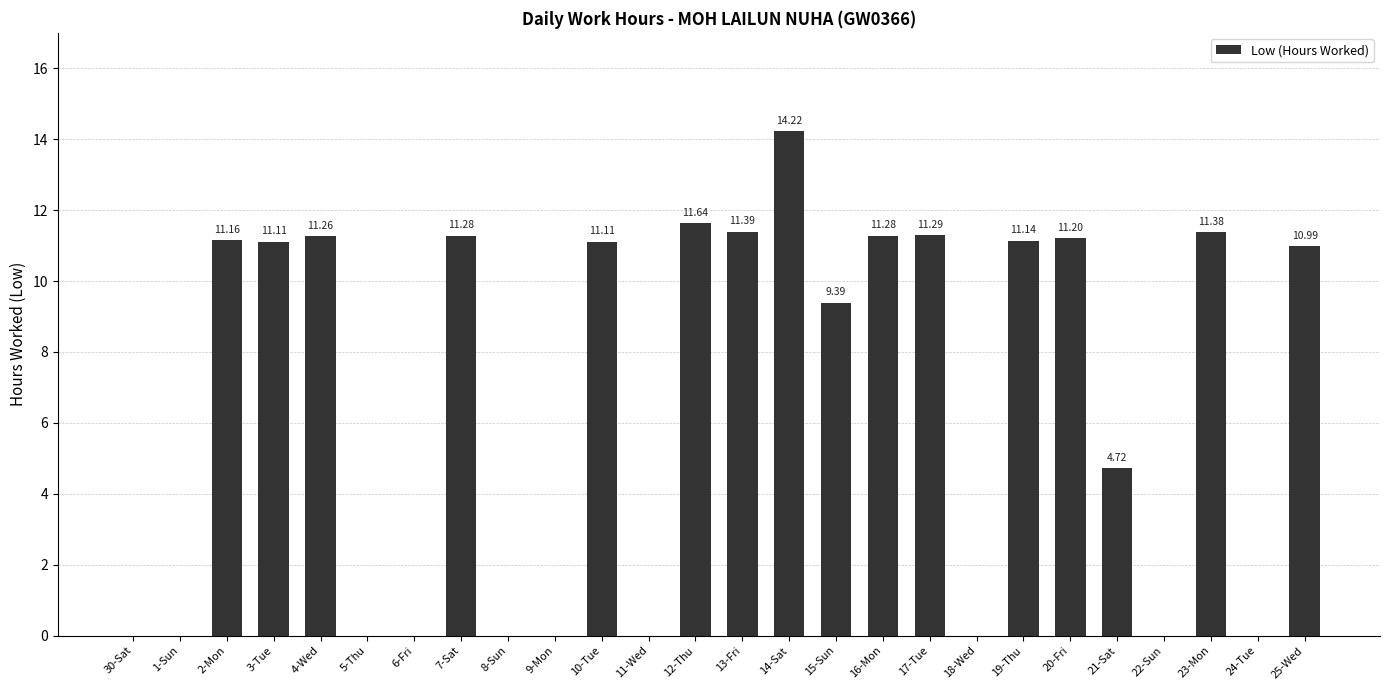

At which label does the data first exceed 11?

2-Mon